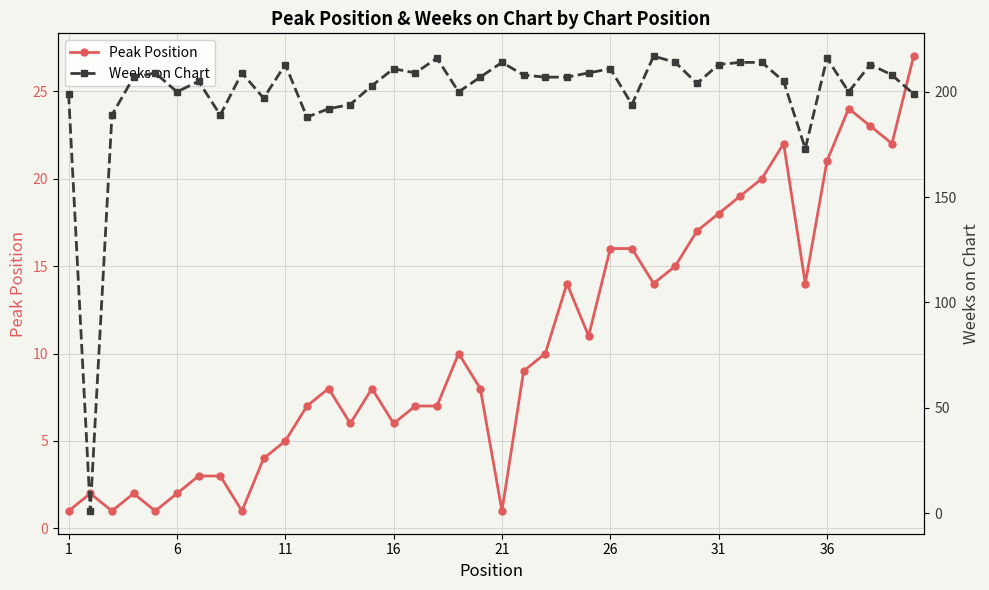

How many intersections are there between Peak Position and Weeks on Chart?

2